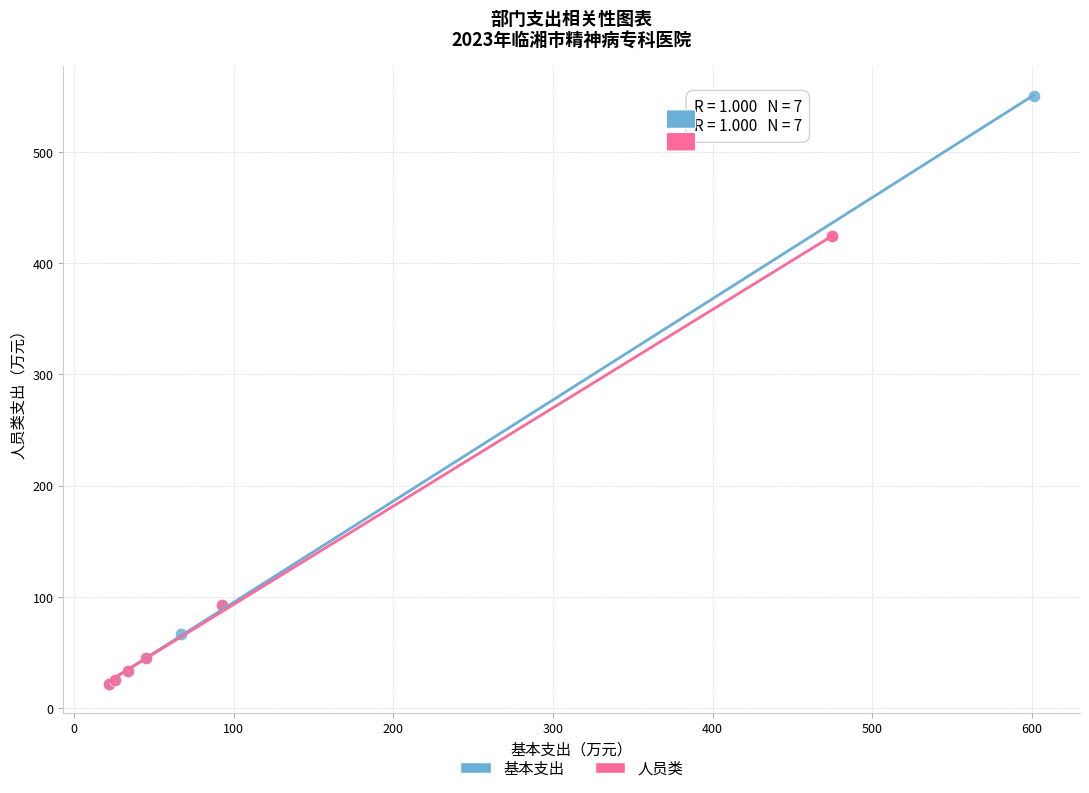

Which series has the widest spread of Y values?

基本支出